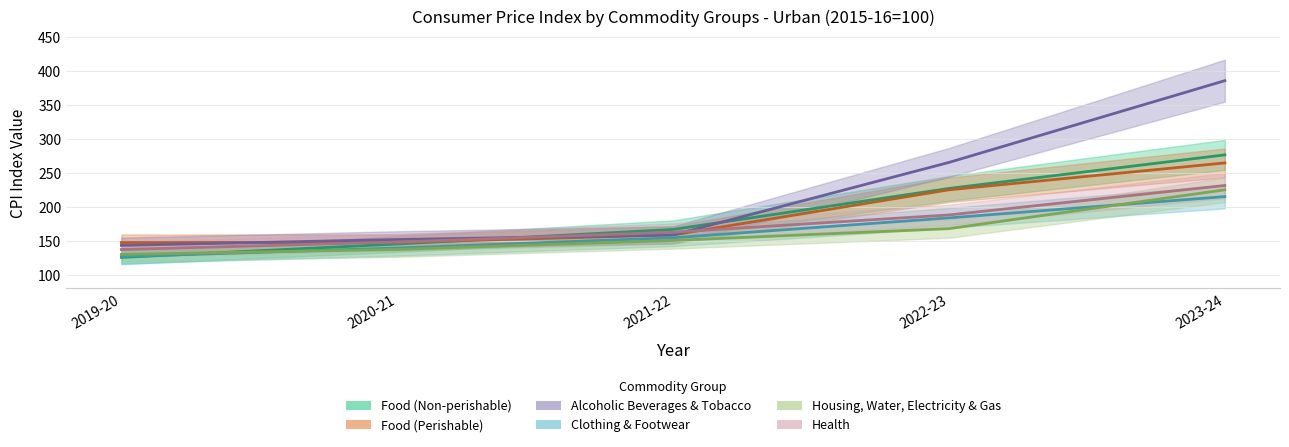

Reading left to right, list all the values displayed in this chart.

Food (Non-perishable): 125.6	145.3	166.8	227.1	276.4
Food (Perishable): 147.5	147.7	158.7	225.0	264.6
Alcoholic Beverages & Tobacco: 143.2	151.9	158.7	265.3	385.5
Clothing & Footwear: 126.9	139.4	154.5	183.8	215.0
Housing, Water, Electricity & Gas: 130.0	137.4	150.6	167.9	225.0
Health: 137.2	148.2	162.7	188.1	231.4